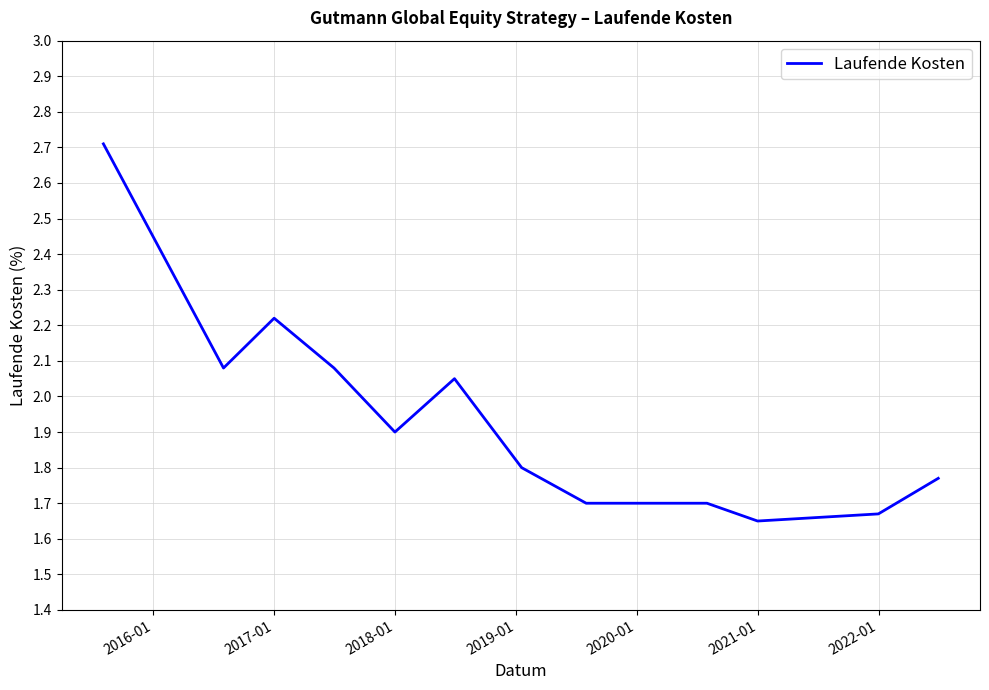

What is the greatest value displayed?

2.7